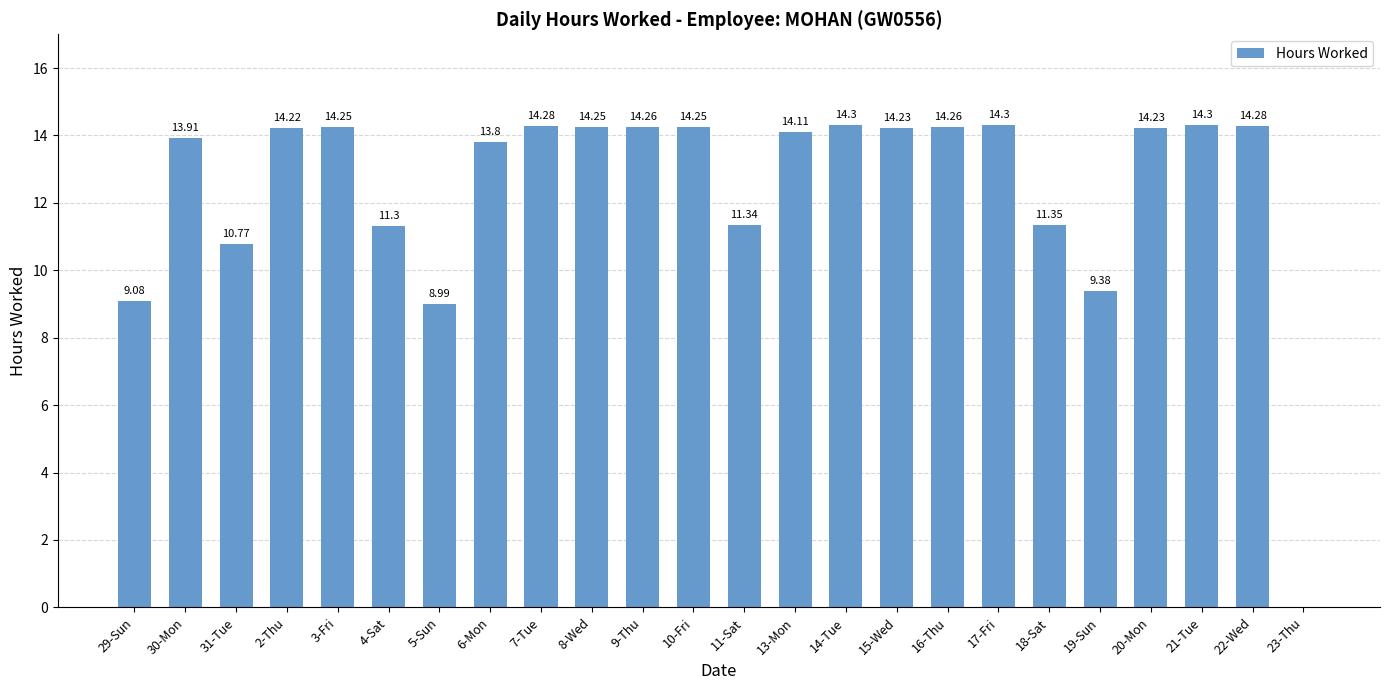

Are the bars horizontal?

No